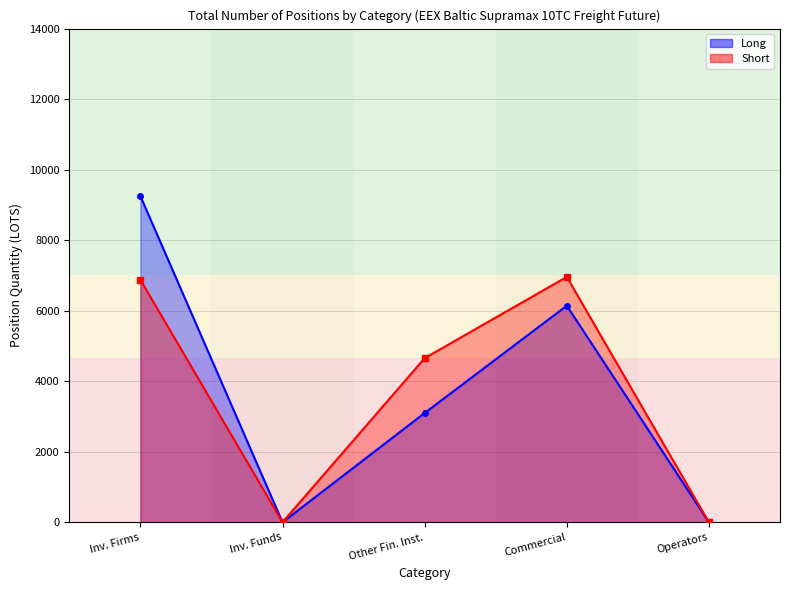

Where is Long nearest to the value 4625?

Commercial